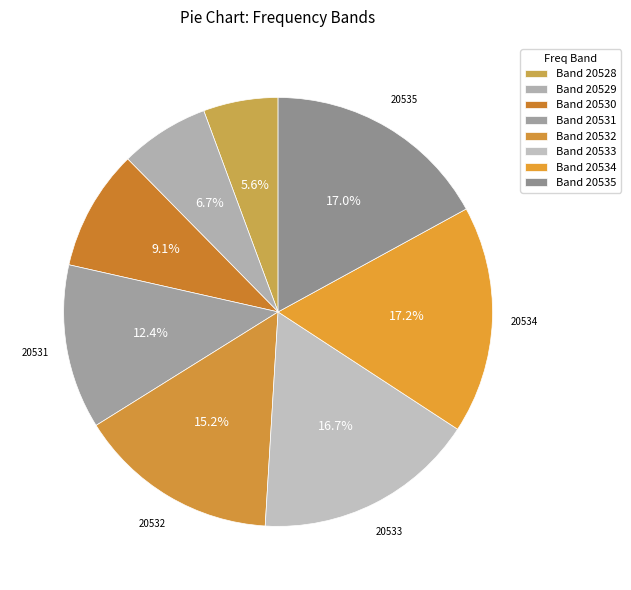

How many segments does this pie chart have?

8